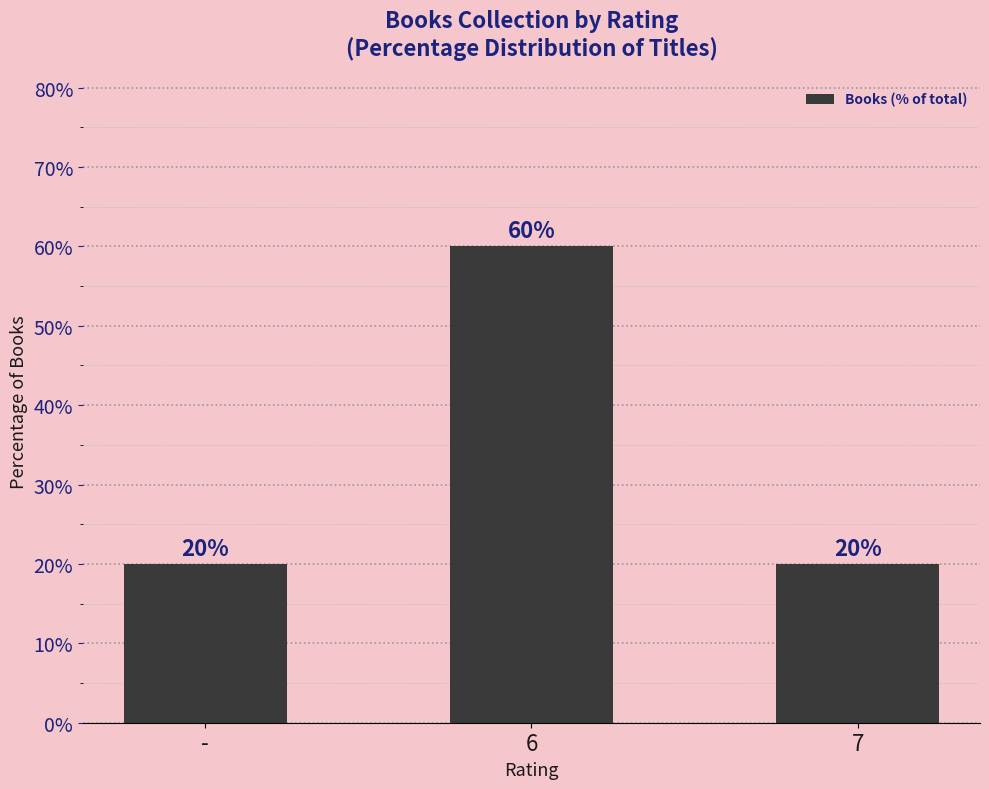

Count the number of values greater than 20.

1